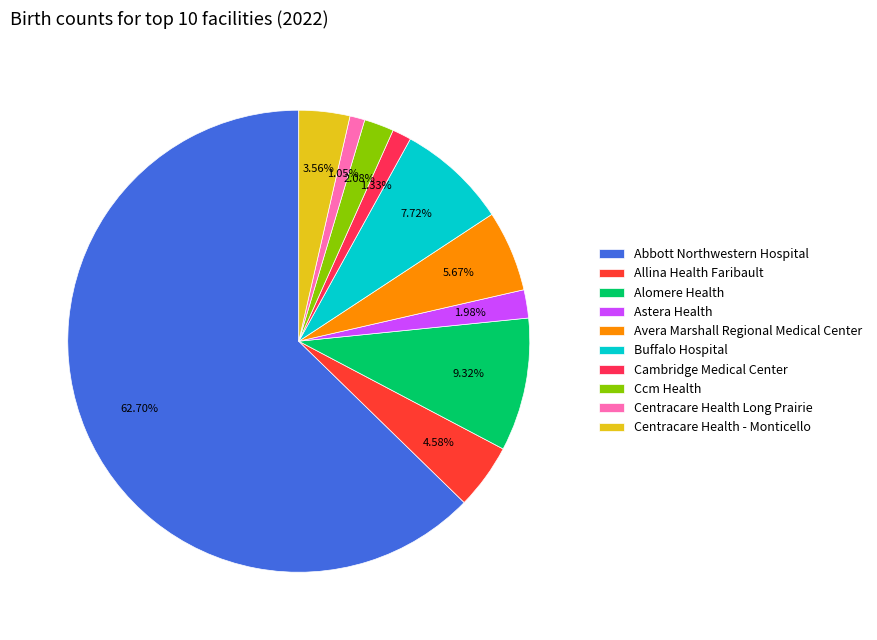

Which category has the smallest portion of the pie?

Centracare Health Long Prairie